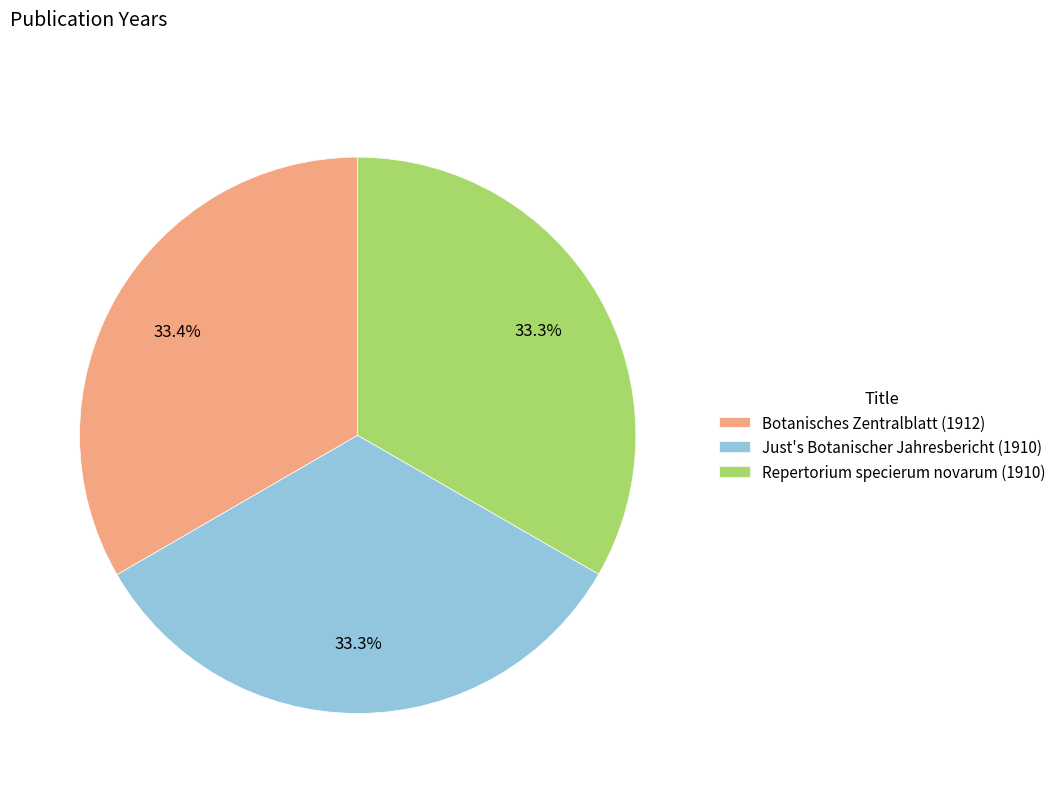

What percentage is NOT represented by Just's Botanischer Jahresbericht (1910)?

66.7%